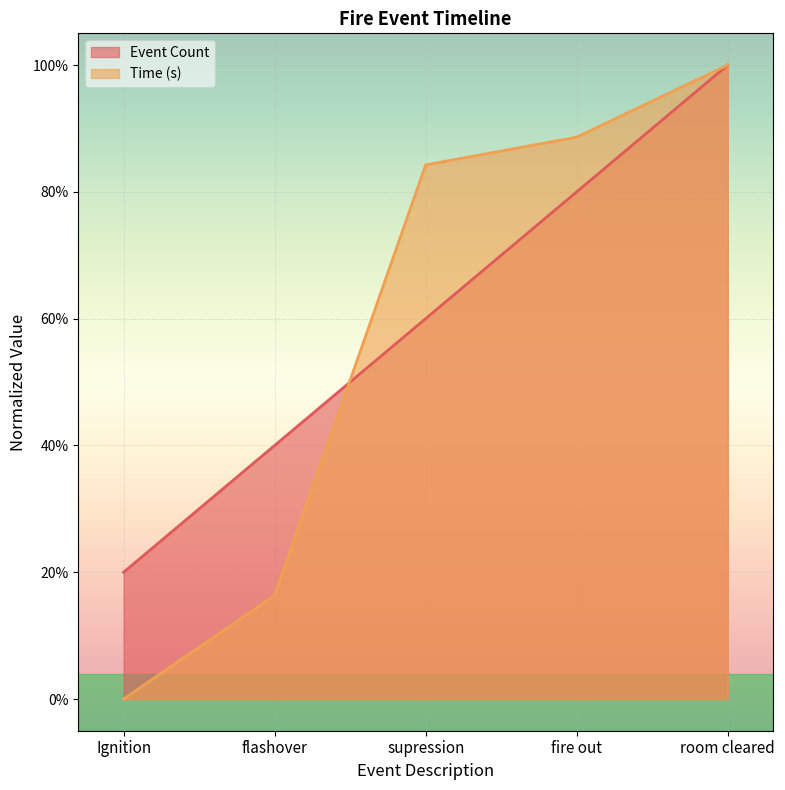

At which label is Event Count closest to 0?

Ignition